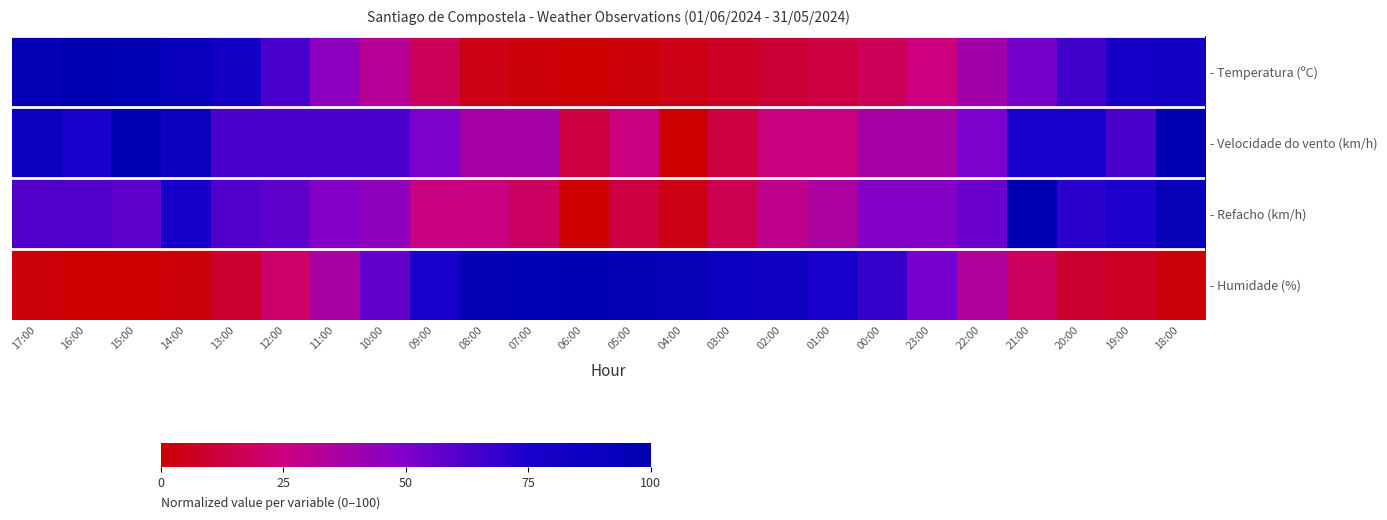

Where does the - Humidade (%) series first go above 52?

10:00